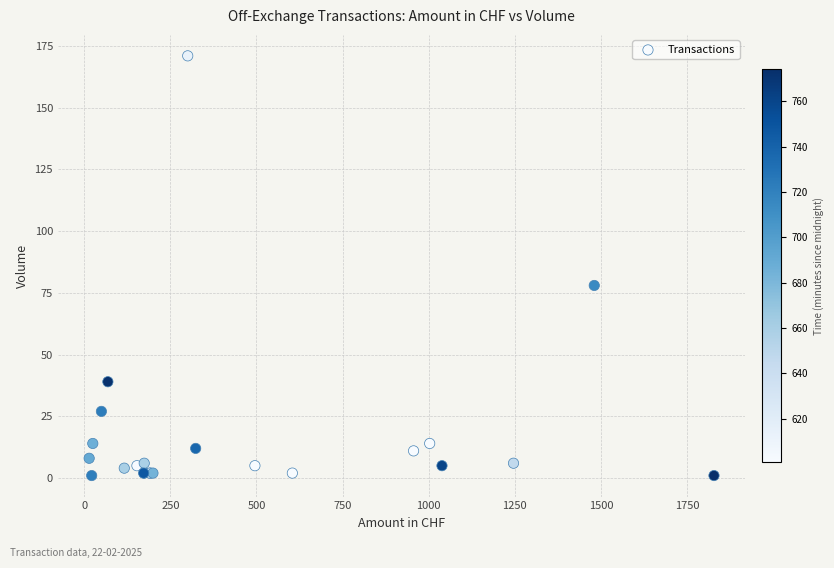

What Y value in the scatter plot is closest to 86?

78